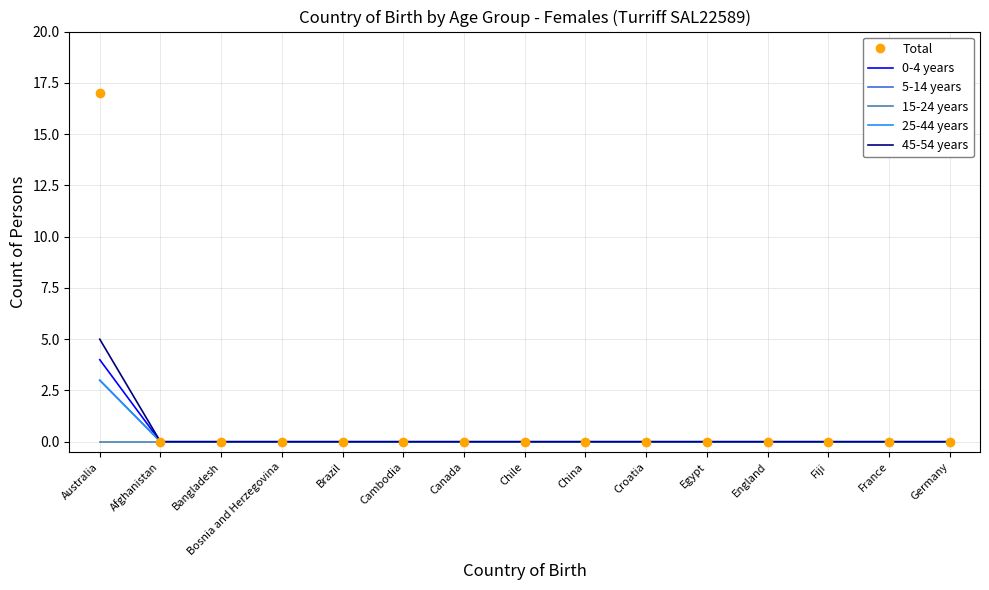

At how many categories does at least one series exceed 12?

1